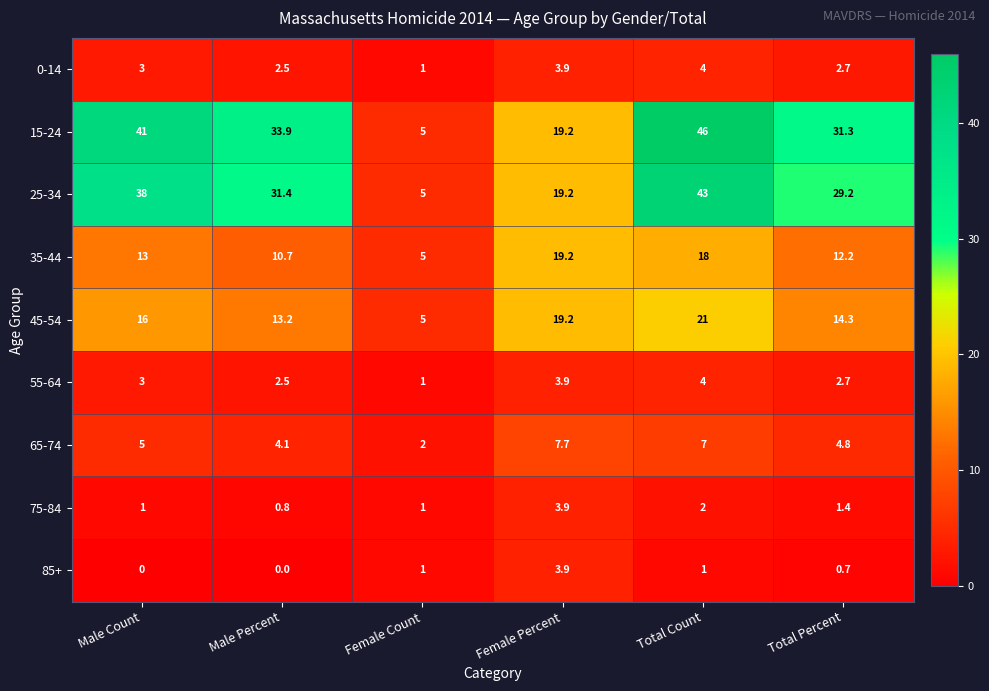

The value of 55-64 at Total Percent is 2.7. True or false?

True